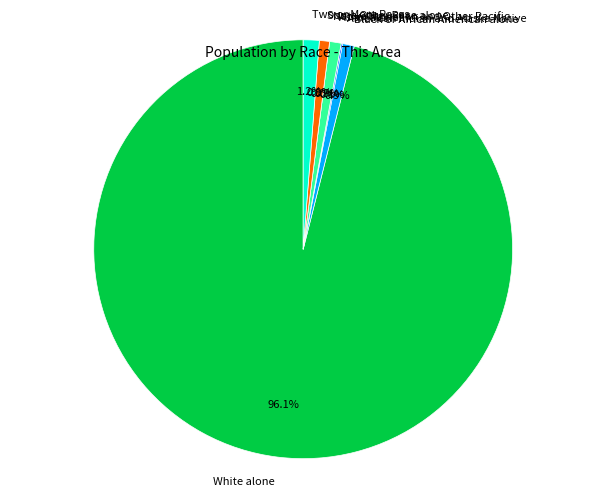

Count the number of slices in the pie.

7